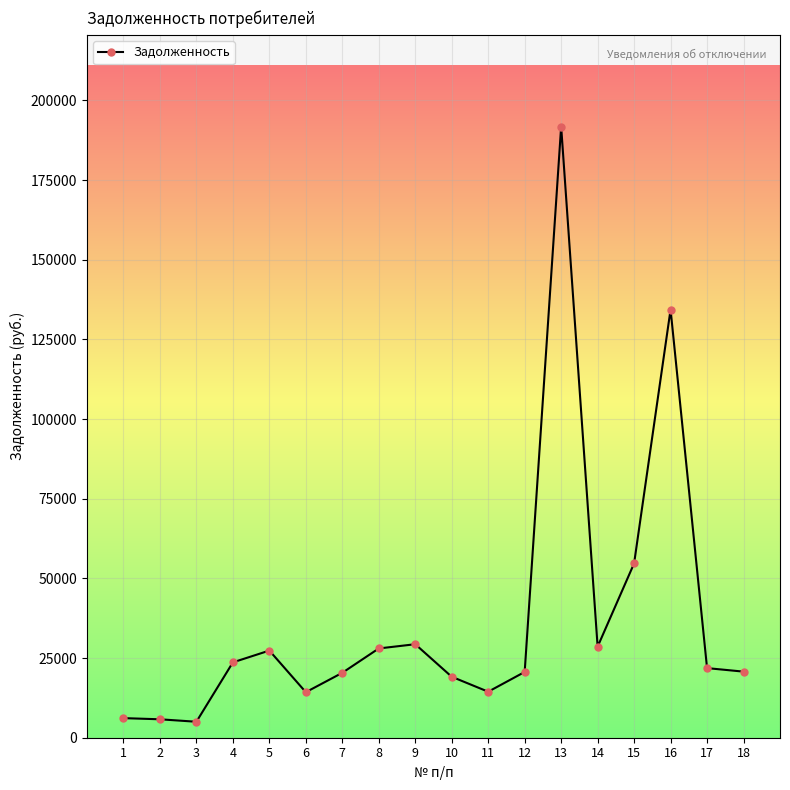

True or false: the data shows 4441.9 at 6.

False